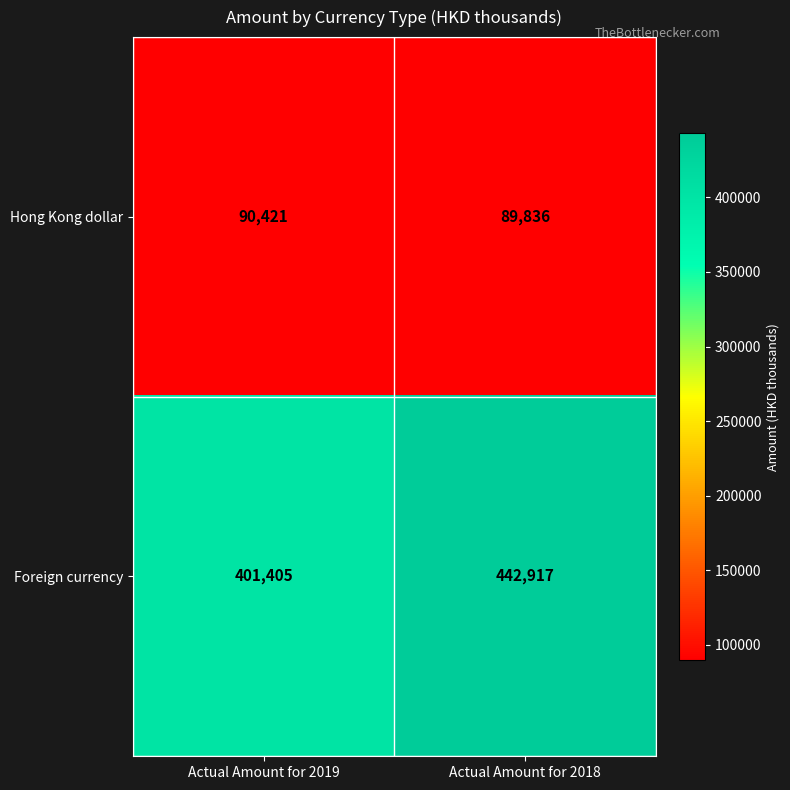

What is the difference between the Hong Kong dollar values at Actual Amount for 2018 and Actual Amount for 2019?

585